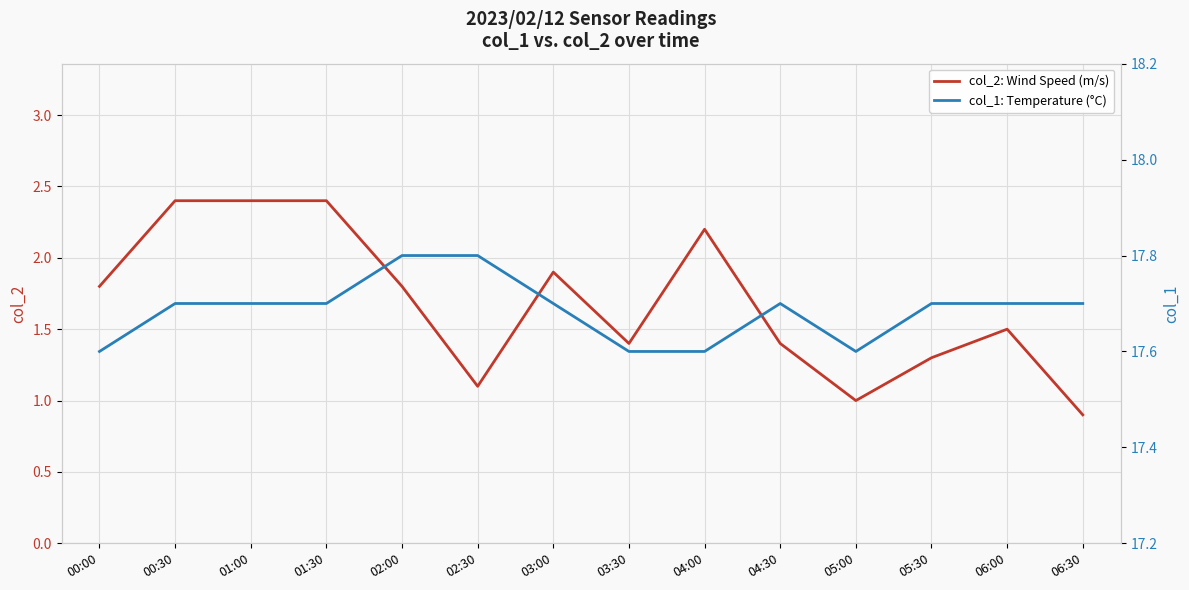

True or false: col_2: Wind Speed (m/s) and col_1: Temperature (°C) intersect in this chart.

False